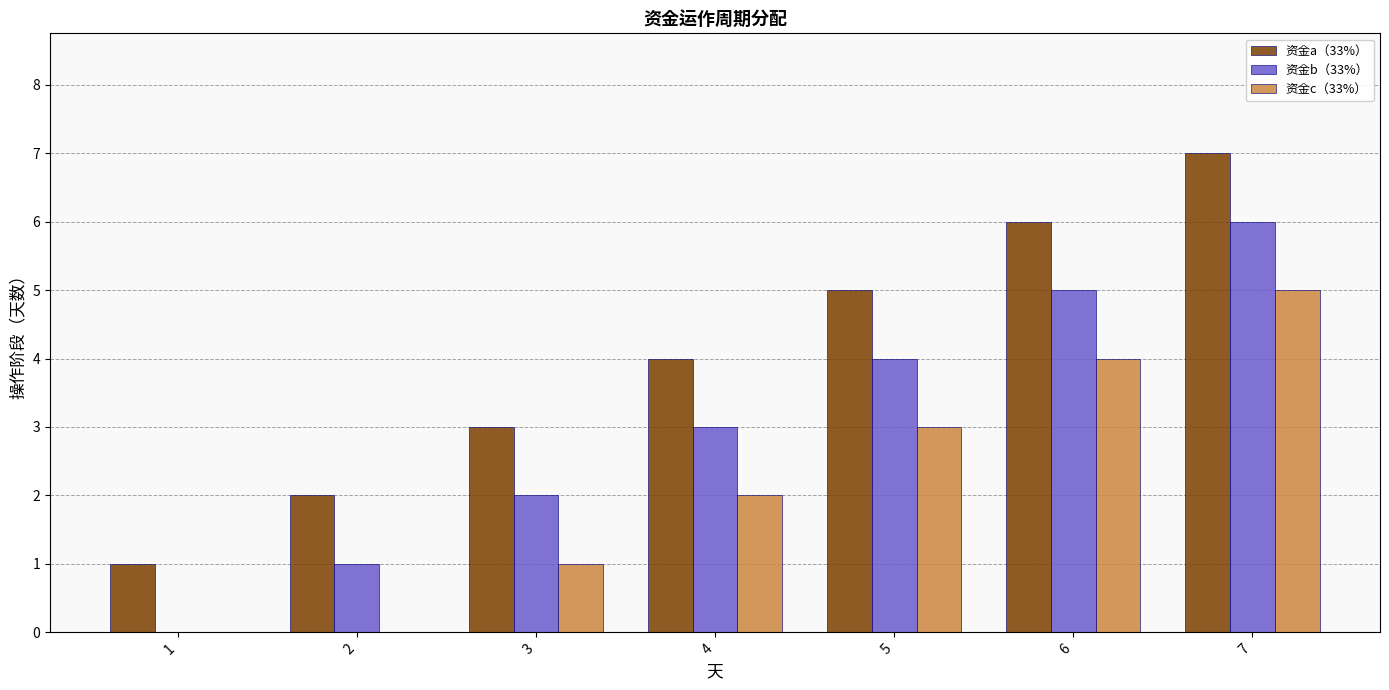

Reading left to right, extract all data points from this chart.

资金a（33%）: 1	2	3	4	5	6	7
资金b（33%）: 0	1	2	3	4	5	6
资金c（33%）: 0	0	1	2	3	4	5